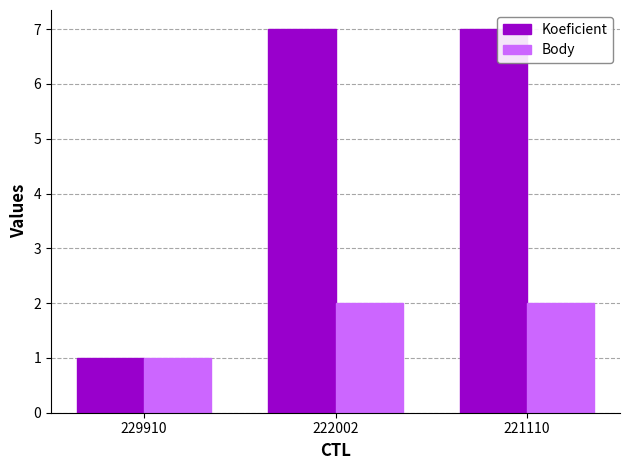

Is the value of Body at 221110 greater than the value of Koeficient at 229910?

Yes